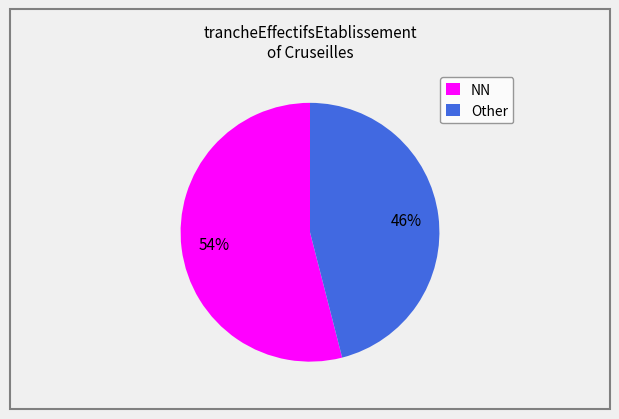

Which category has the smallest portion of the pie?

Other